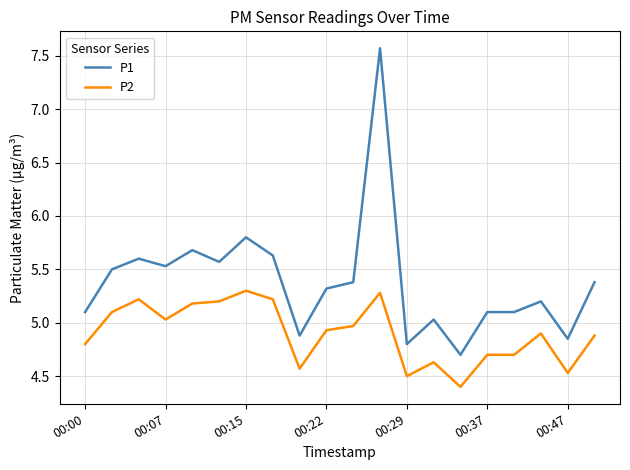

True or false: P2 and P1 cross at least once.

False